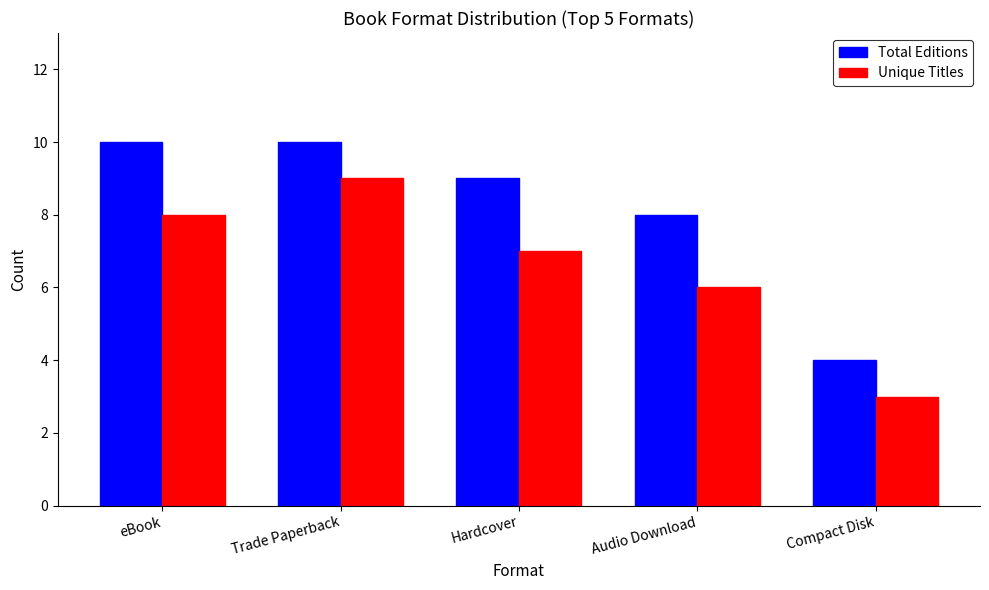

Reading right to left, list all the values displayed in this chart.

Total Editions: Compact Disk=4	Audio Download=8	Hardcover=9	Trade Paperback=10	eBook=10
Unique Titles: Compact Disk=3	Audio Download=6	Hardcover=7	Trade Paperback=9	eBook=8